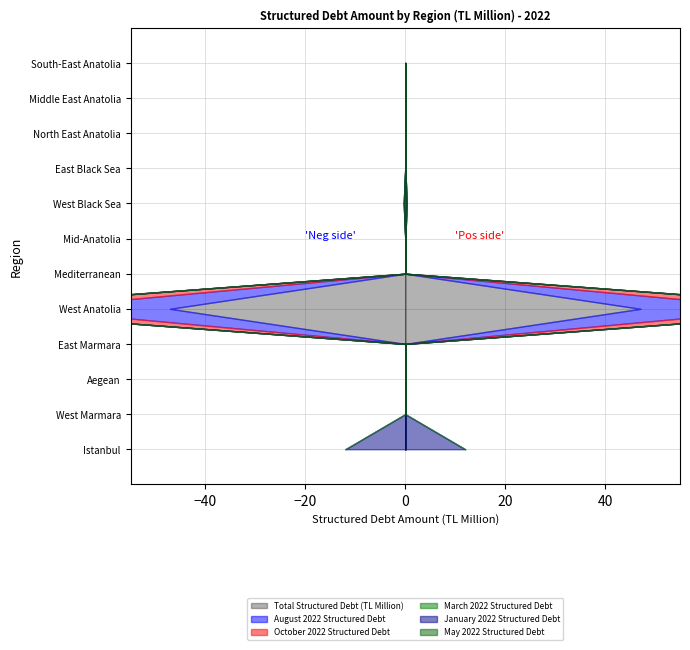

Reading left to right, transcribe all the data shown in this chart.

Total Structured Debt (TL Million): 0.0	0.0	0.0	0.0	47.1	0.0	0.0	0.2	0.0	0.0	0.0	0.0
August 2022 Structured Debt: 0.0	0.0	0.0	0.0	29.0	0.0	0.0	0.0	0.0	0.0	0.0	0.0
October 2022 Structured Debt: 0.0	0.0	0.0	0.0	18.1	0.0	0.0	0.0	0.0	0.0	0.0	0.0
March 2022 Structured Debt: 0.0	0.0	0.0	0.0	0.0	0.0	0.0	0.2	0.0	0.0	0.0	0.0
January 2022 Structured Debt: 12.0	0.0	0.0	0.0	0.0	0.0	0.0	0.0	0.0	0.0	0.0	0.0
May 2022 Structured Debt: 0.0	0.0	0.0	0.0	0.0	0.0	0.0	0.0	0.0	0.0	0.0	0.0